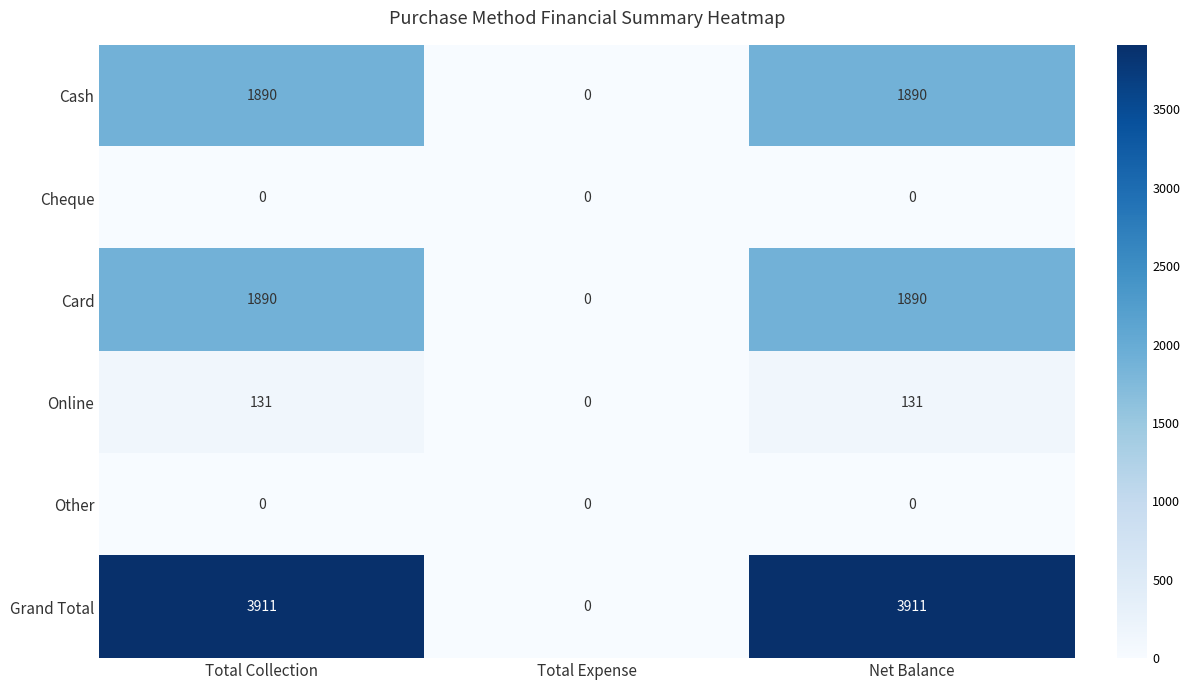

What is the spread (max minus min) of values at Net Balance?

3911